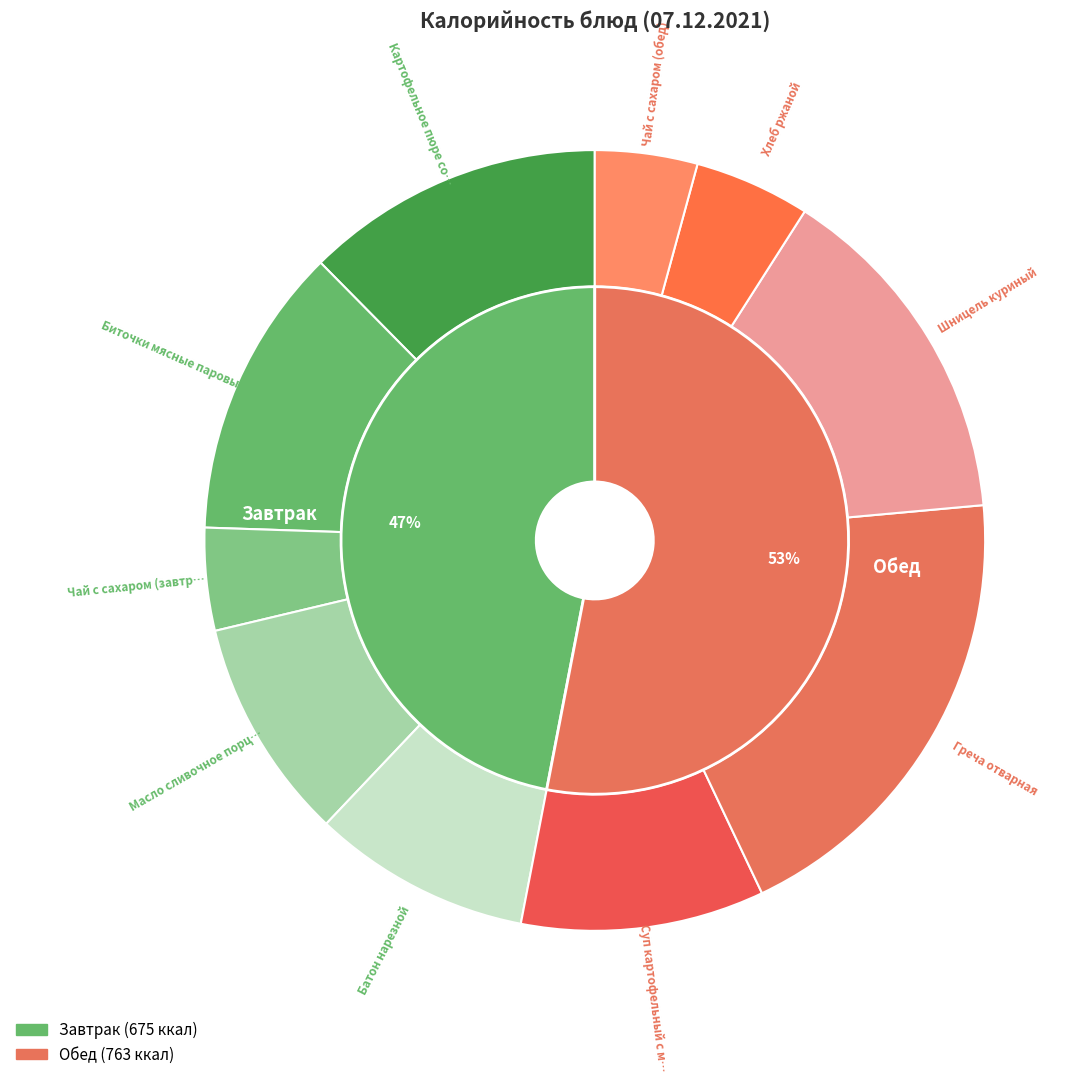

To the nearest percent, what is the average slice percentage?

10%